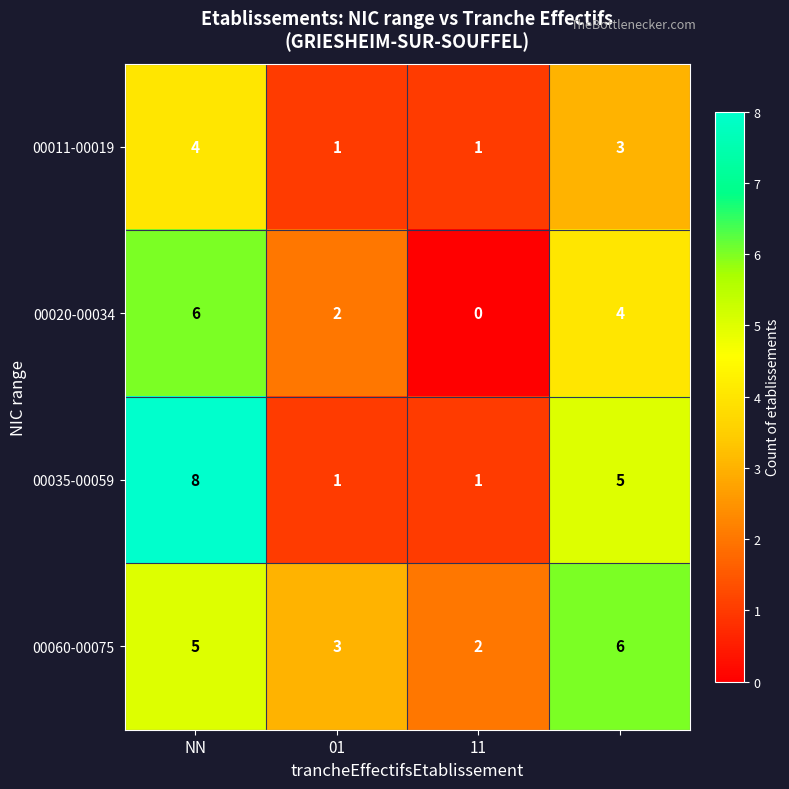

What is the average value of the 00020-00034 series?

3